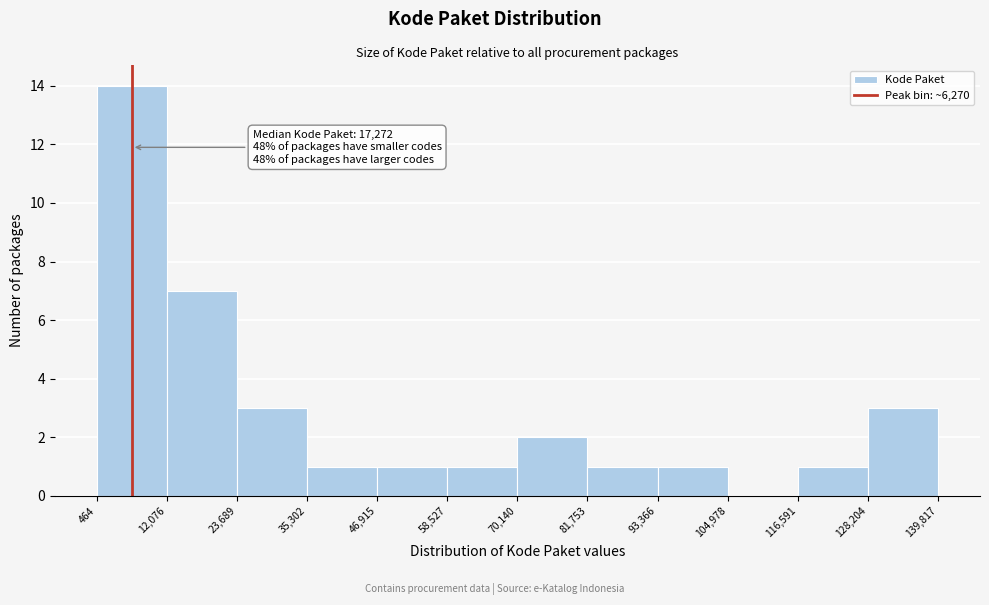

Which range on the x-axis has the tallest bar?

464 to 12,076